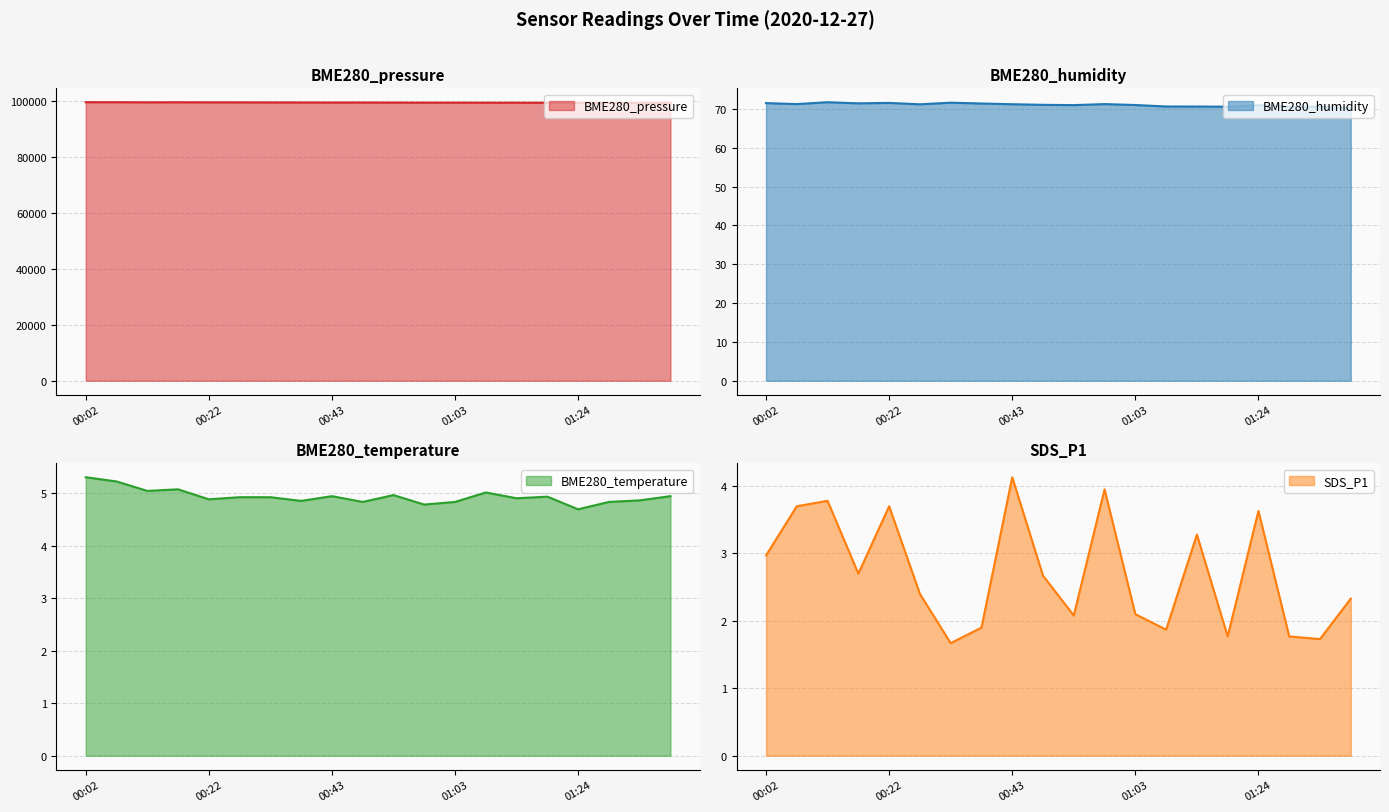

What is the sum of the SDS_P1 values at 00:58 and 00:17?

6.7